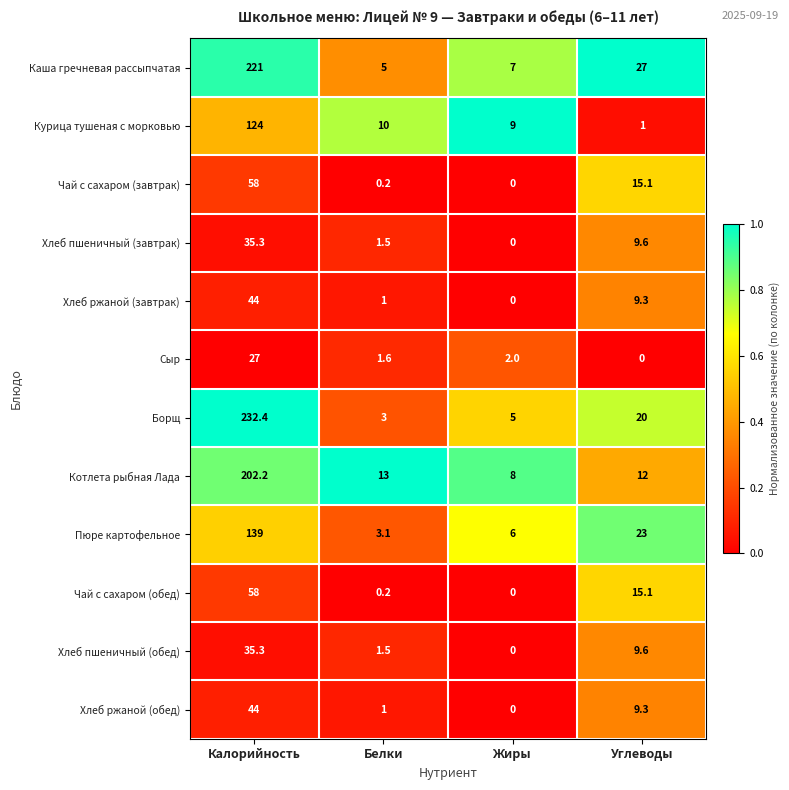

What is the total value across all series at Углеводы?

151.0